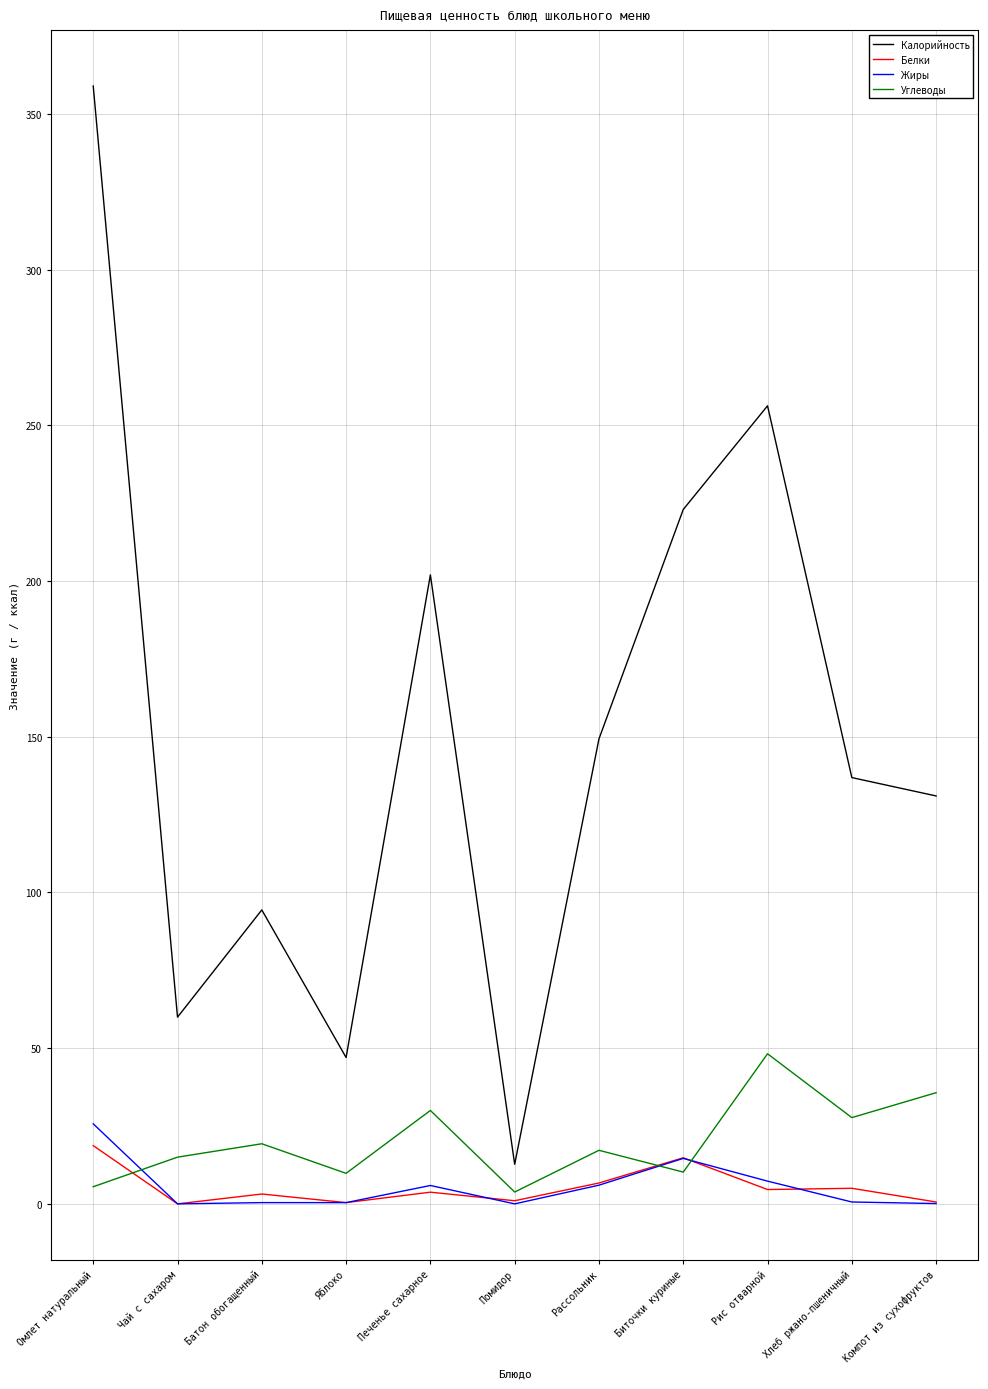

Which series has the largest range (max minus min)?

Калорийность